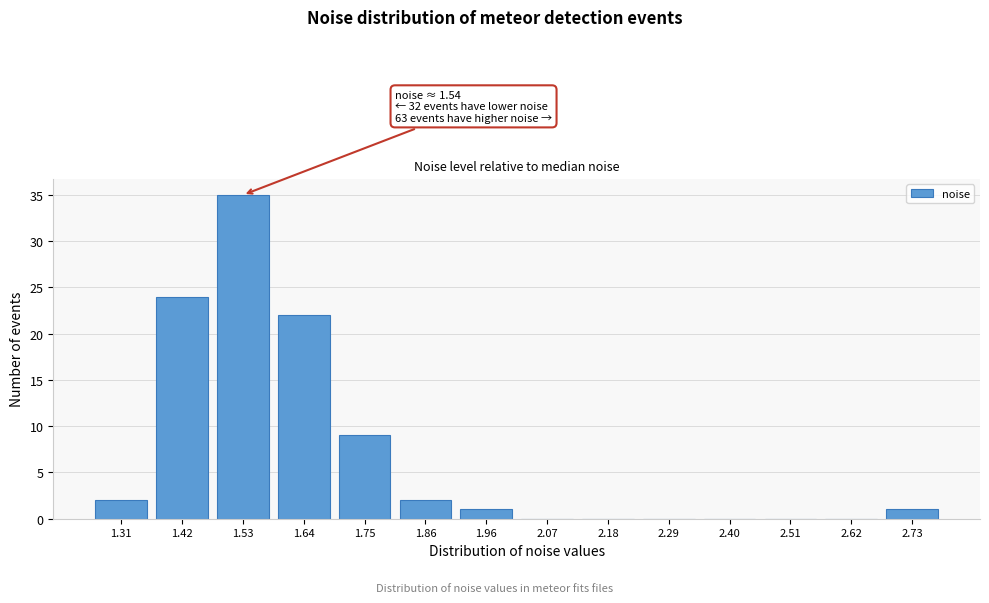

Reading left to right, extract all data points from this chart.

1.31=2	1.42=24	1.53=35	1.64=22	1.75=9	1.86=2	1.96=1	2.07=0	2.18=0	2.29=0	2.40=0	2.51=0	2.62=0	2.73=1